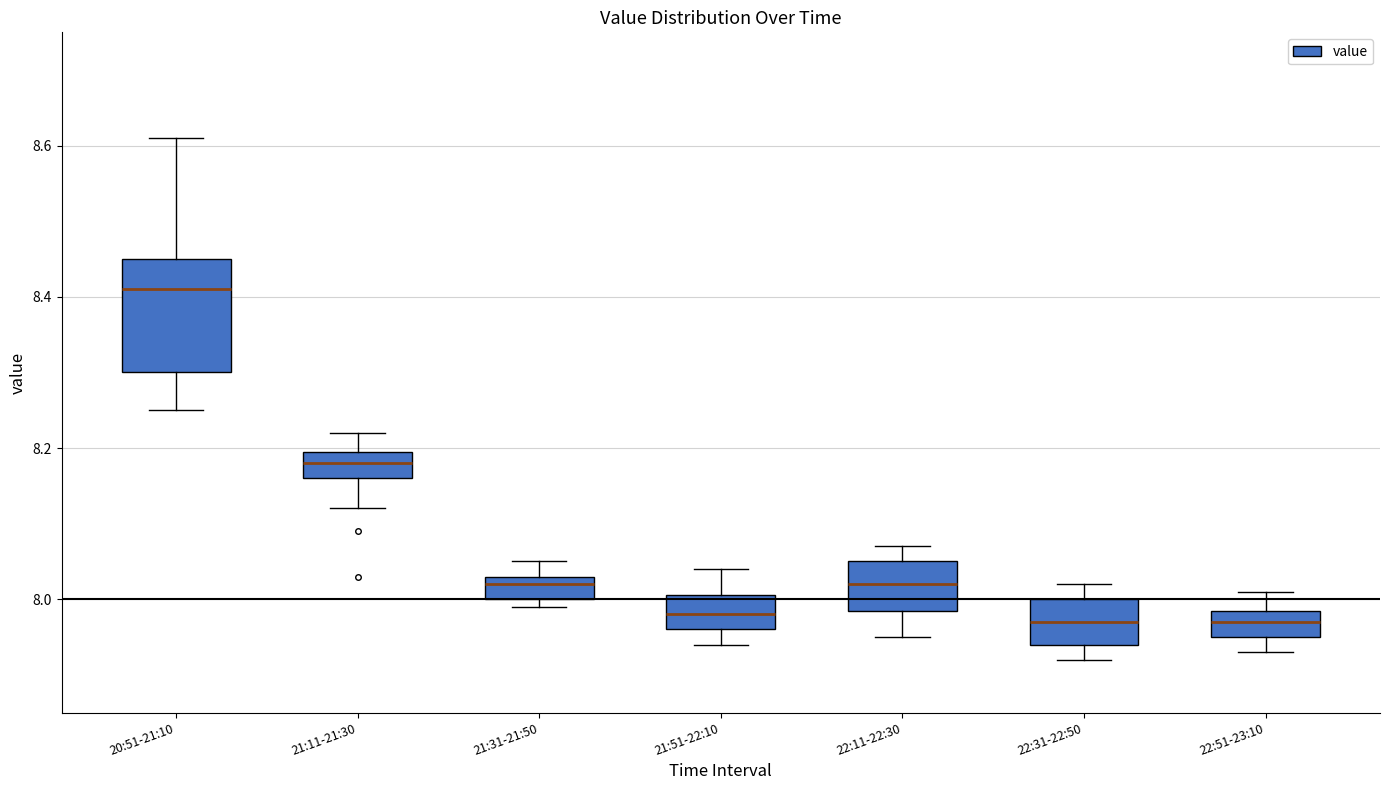

Where is the upper edge of the box for 22:51-23:10 on the y-axis? The values are not printed on the chart, so give them approximately, as read against the axis.

7.98